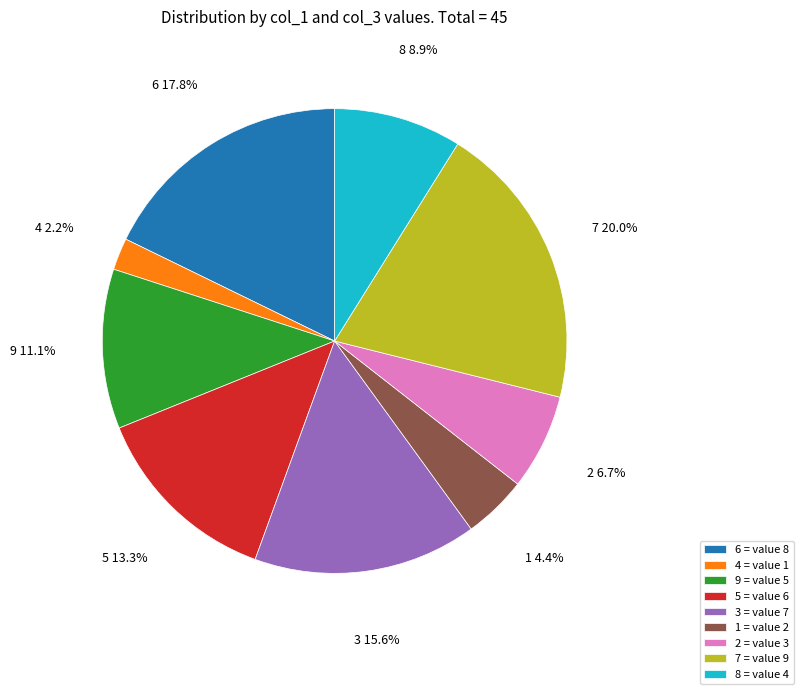

What is the total percentage of 9 and 4?

13.3%